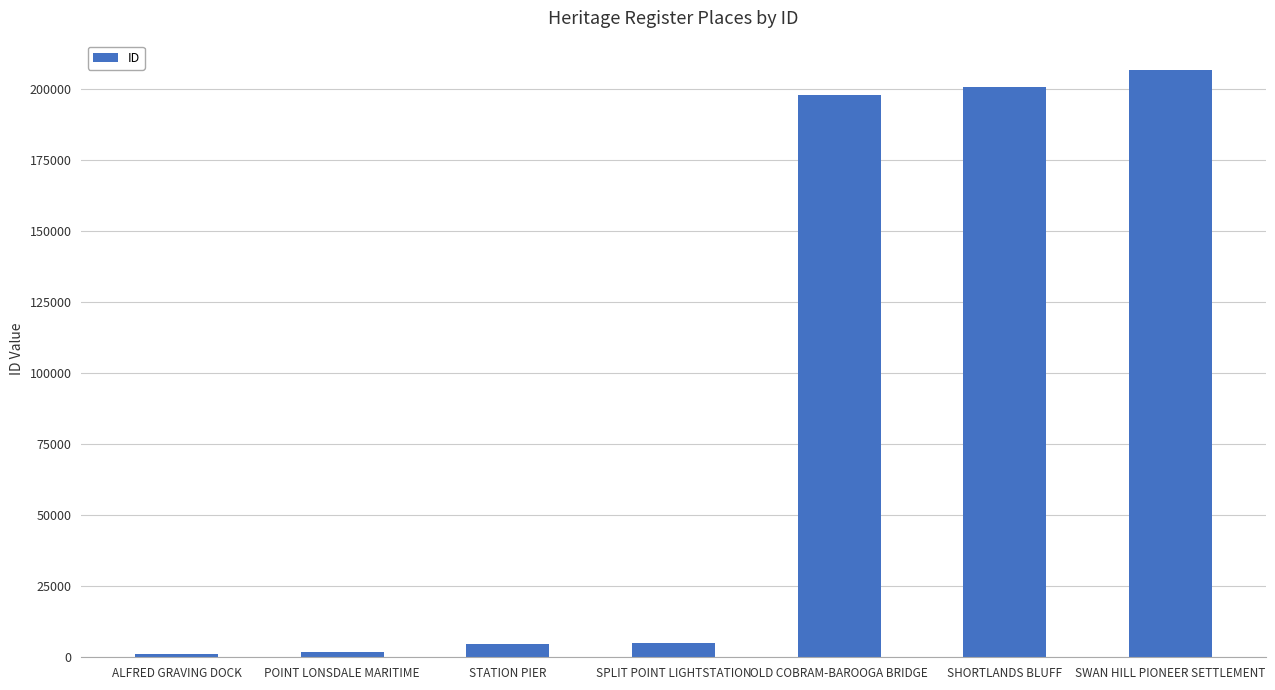

At which category does the chart reach its peak across all series?

SWAN HILL PIONEER SETTLEMENT